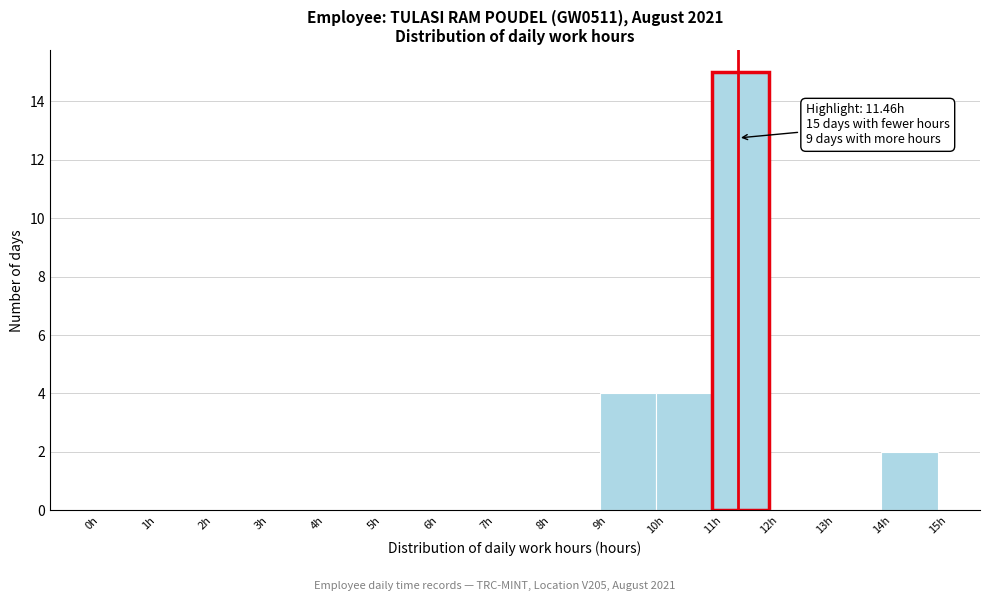

Over which range of the x-axis is the bar tallest?

11 to 12